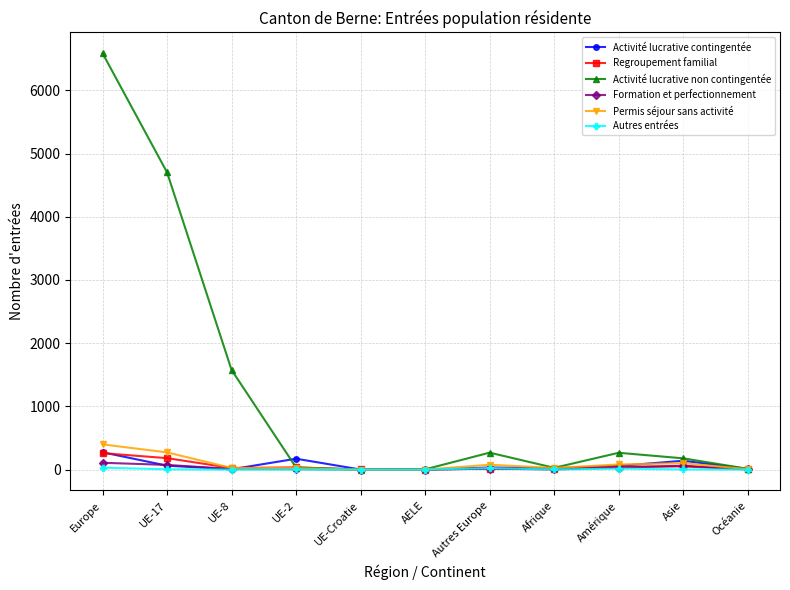

How many distinct data groups are displayed?

6